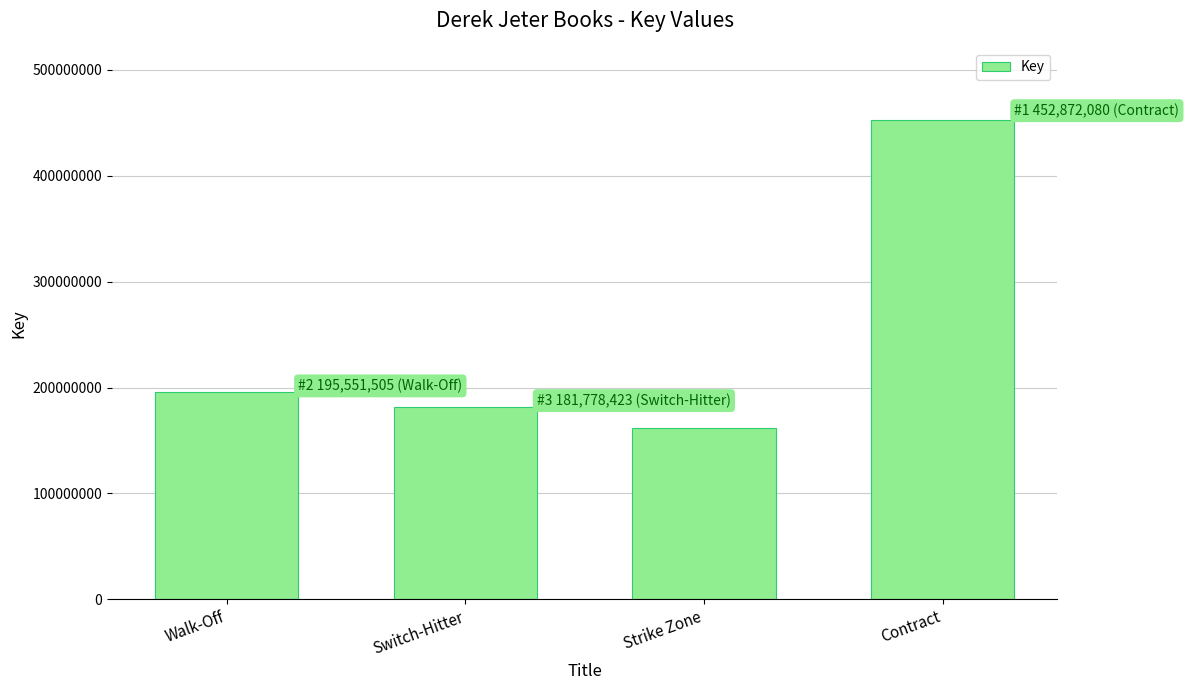

The chart shows a value of 71315184 at Switch-Hitter. True or false?

False